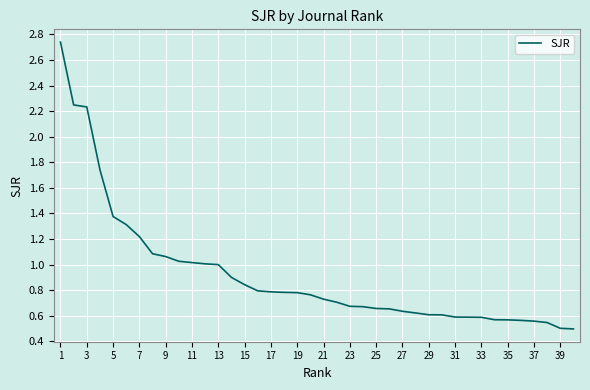

Which has a higher value, 33 or 25?

25